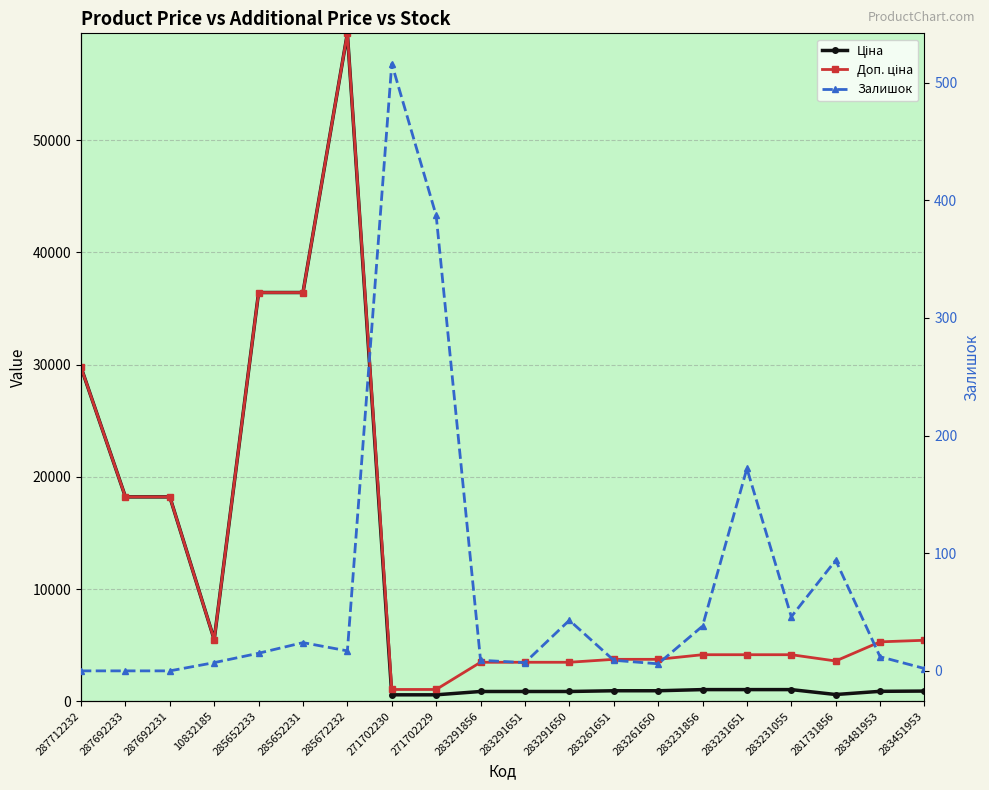

At which category does the chart reach its minimum across all series?

287712232